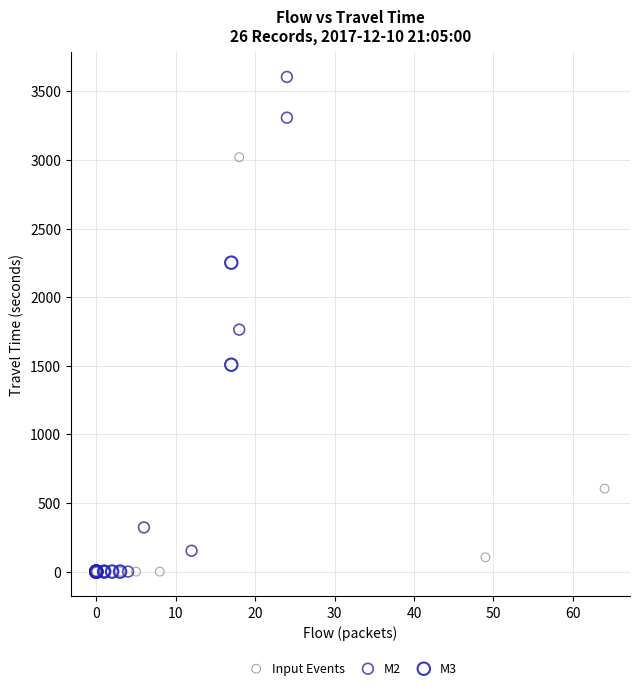

Which series has the widest spread of Y values?

M2